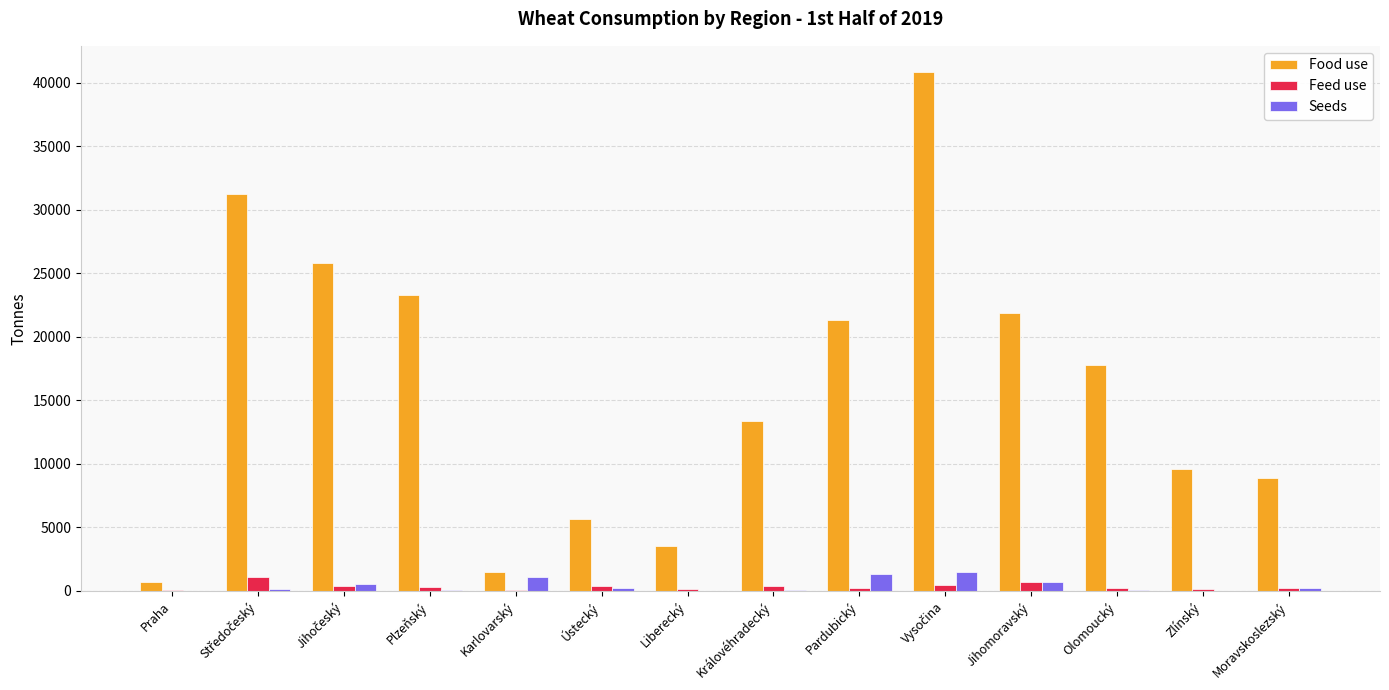

How many values in the Seeds series exceed 191?

7